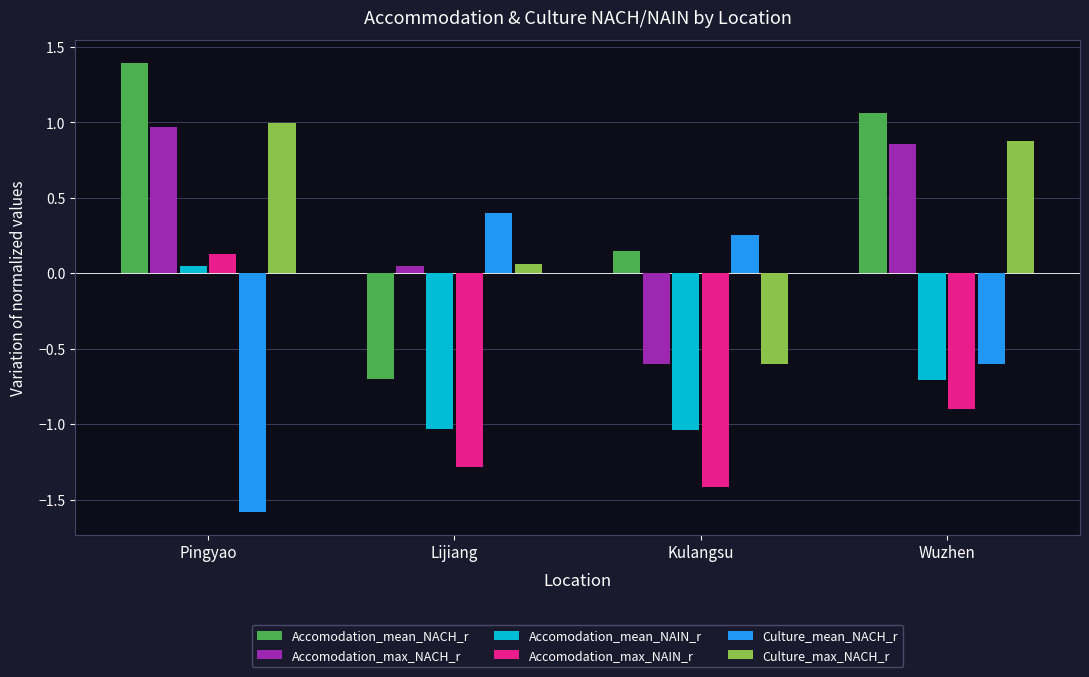

How many bars are there in each group?

6